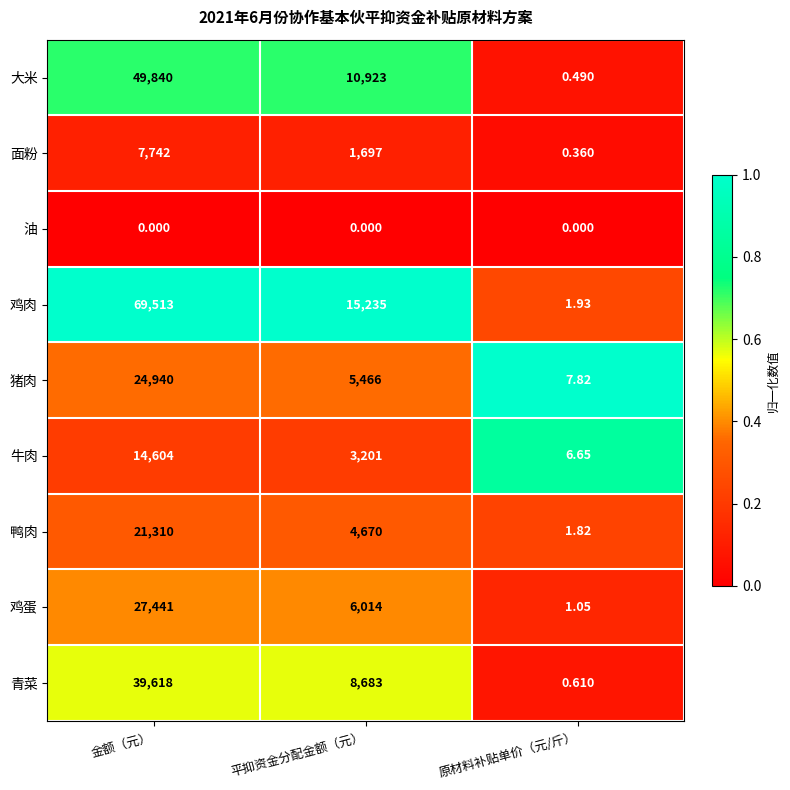

Which series has the largest total across all categories?

鸡肉